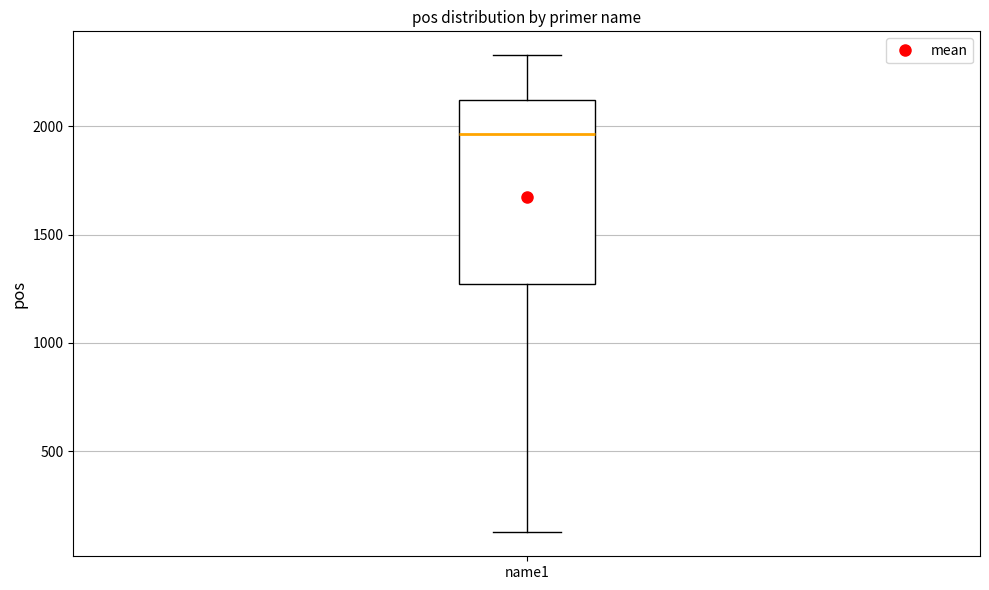

Where does the median line of the box for name1 sit on the y-axis? The values are not printed on the chart, so give them approximately, as read against the axis.

1950